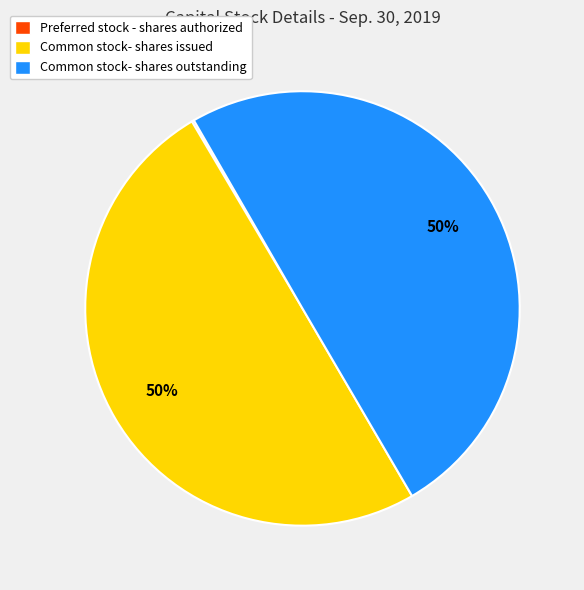

Combined, do Common stock- shares outstanding and Common stock- shares issued account for over 50%?

Yes